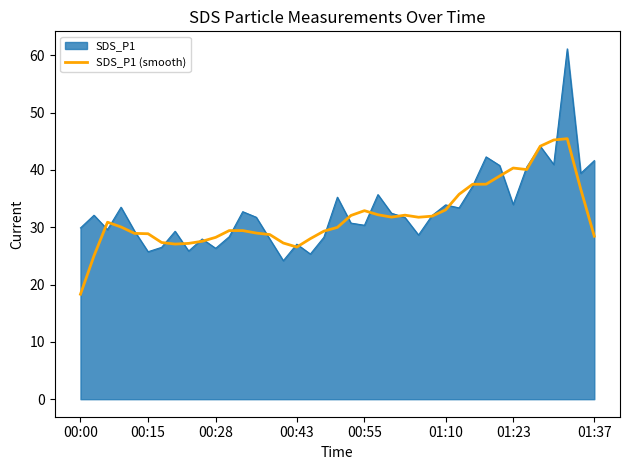

List the series in order of their peak value, lowest first.

SDS_P1 (smooth), SDS_P1